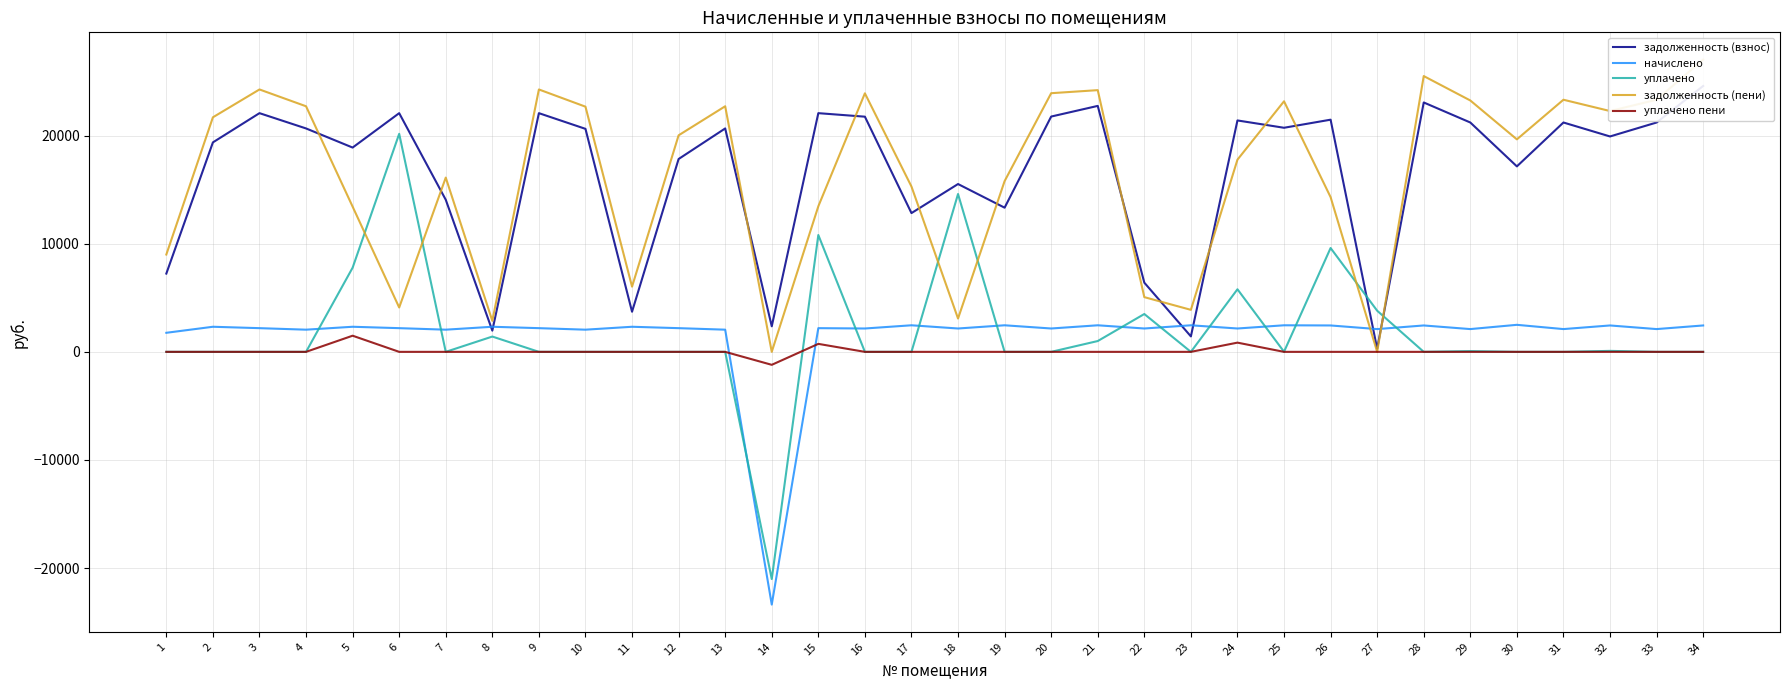

Is it true that задолженность (пени) equals 27035.6 at 34?

True